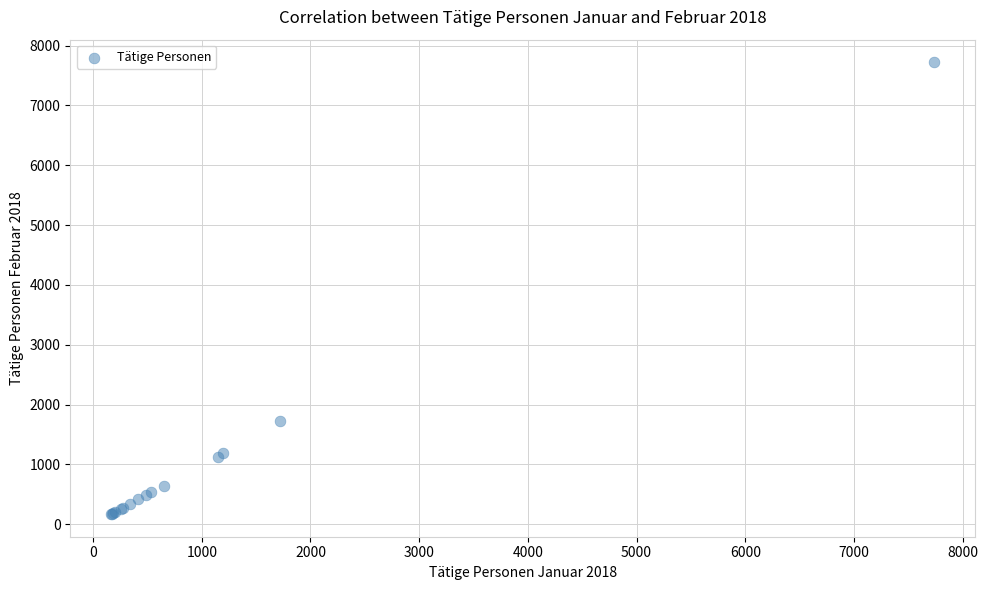

What Y value in the scatter plot is closest to 3945?

1721